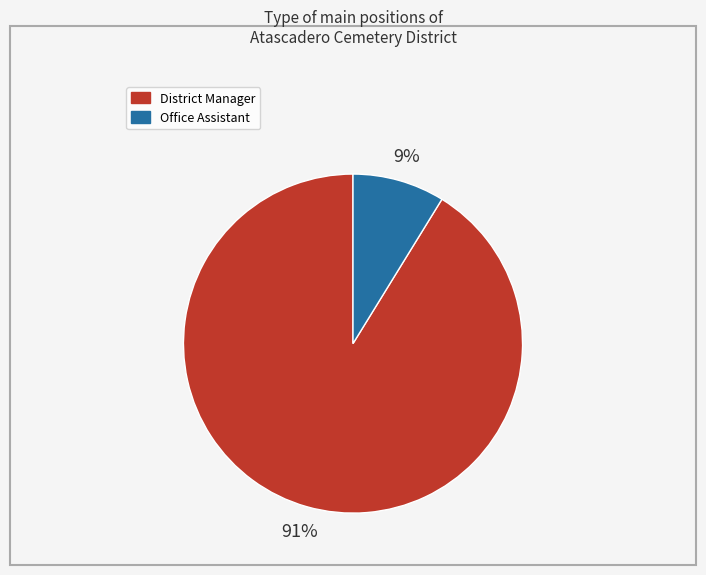

To the nearest percent, what is the average slice percentage?

50%